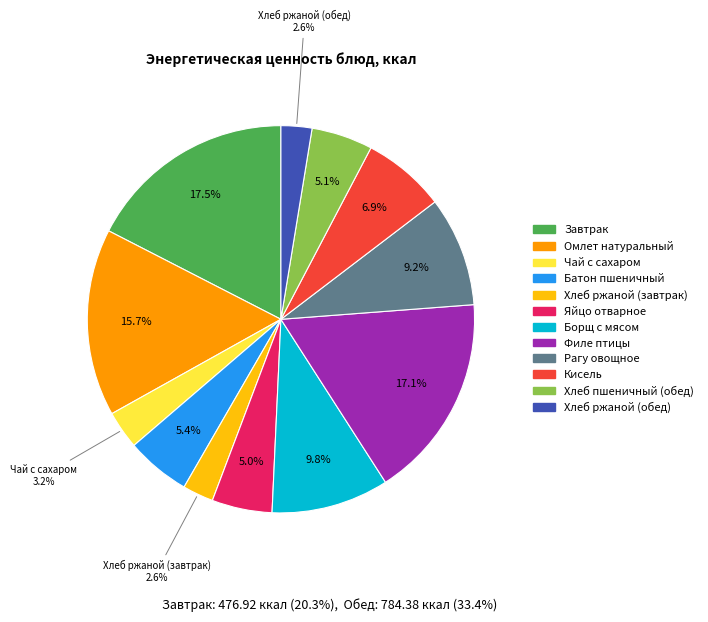

How much of the chart is everything except Хлеб ржаной (обед)?

97.4%